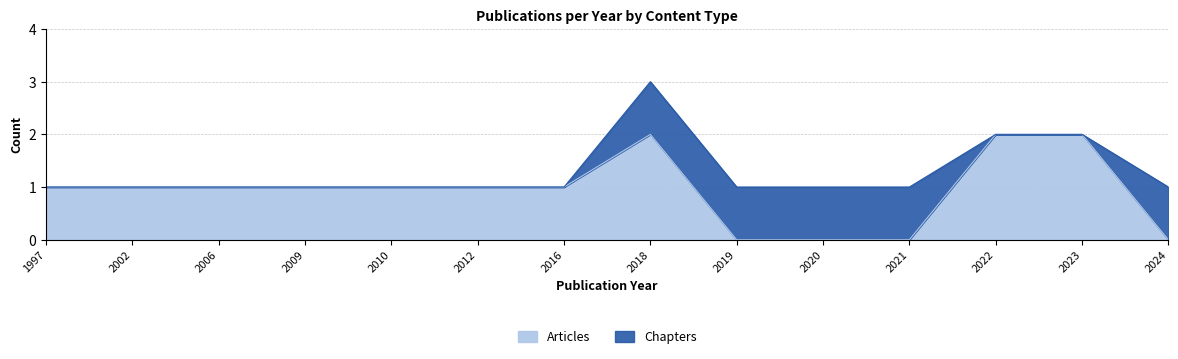

Rank the categories by value from highest to lowest.

2018, 2022, 2023, 1997, 2002, 2006, 2009, 2010, 2012, 2016, 2019, 2020, 2021, 2024